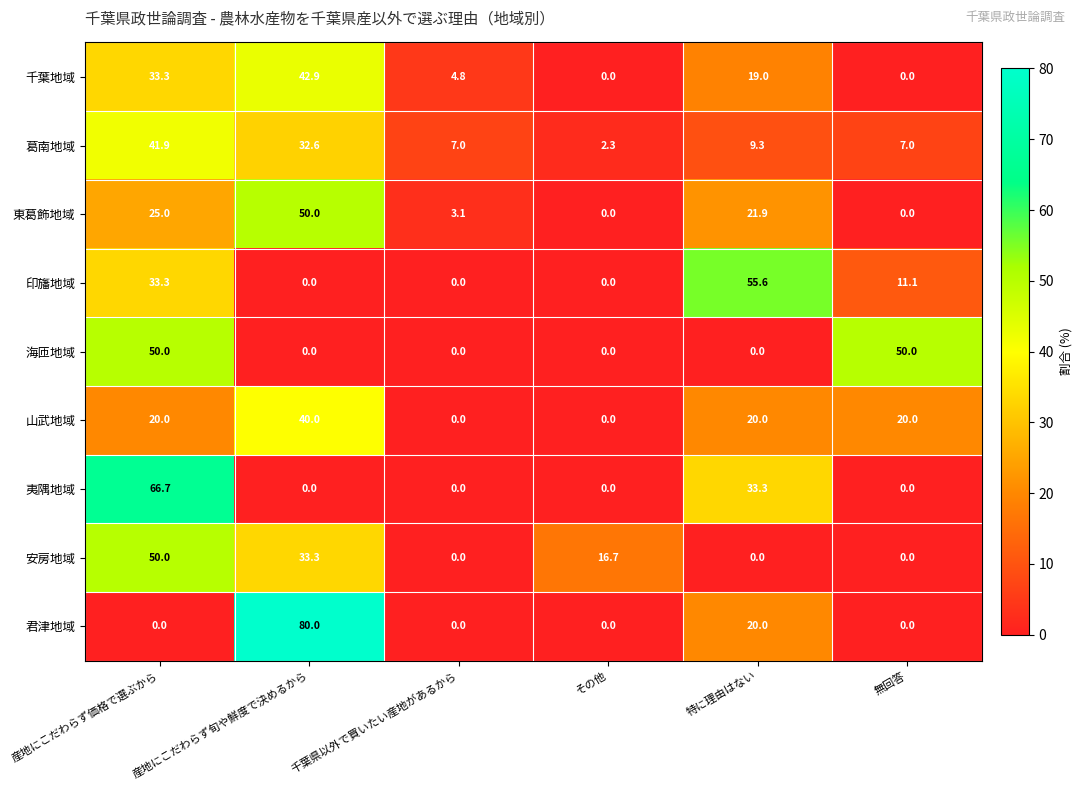

What is the maximum value for 千葉地域?

42.9